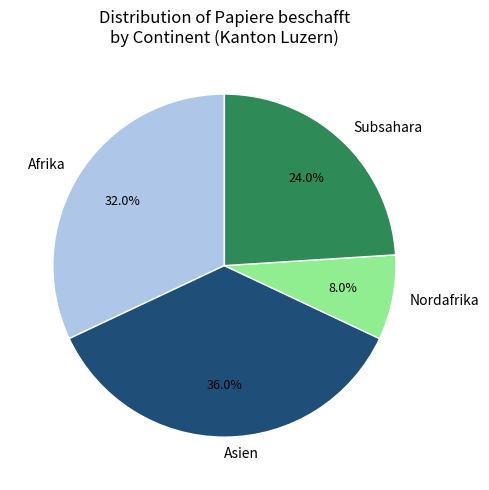

True or false: Nordafrika accounts for 14% of the total.

False